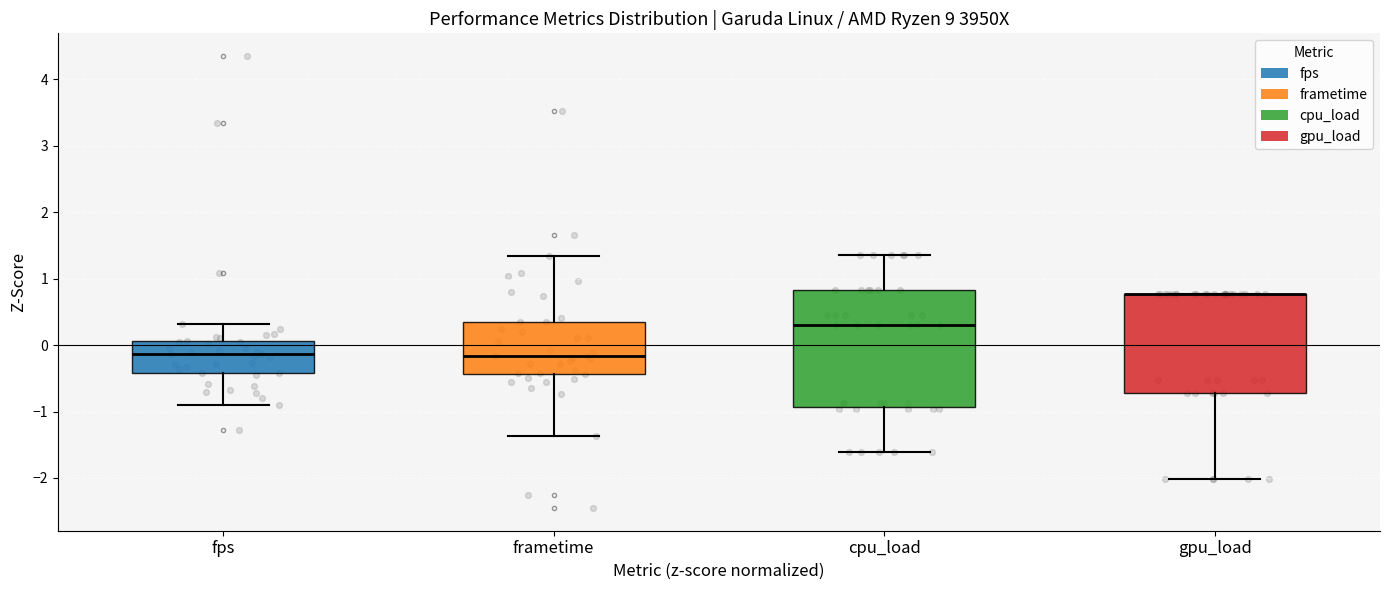

Where is the upper edge of the box for frametime on the y-axis? The values are not printed on the chart, so give them approximately, as read against the axis.

0.3